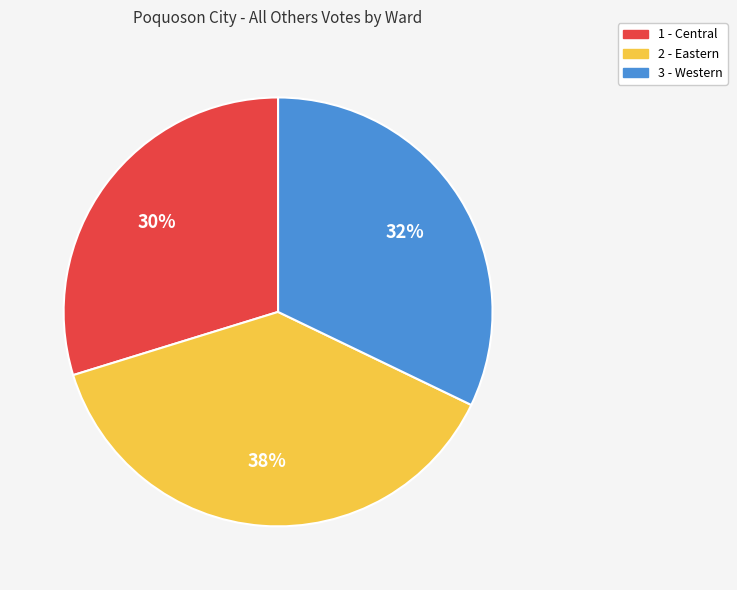

Count the number of slices in the pie.

3